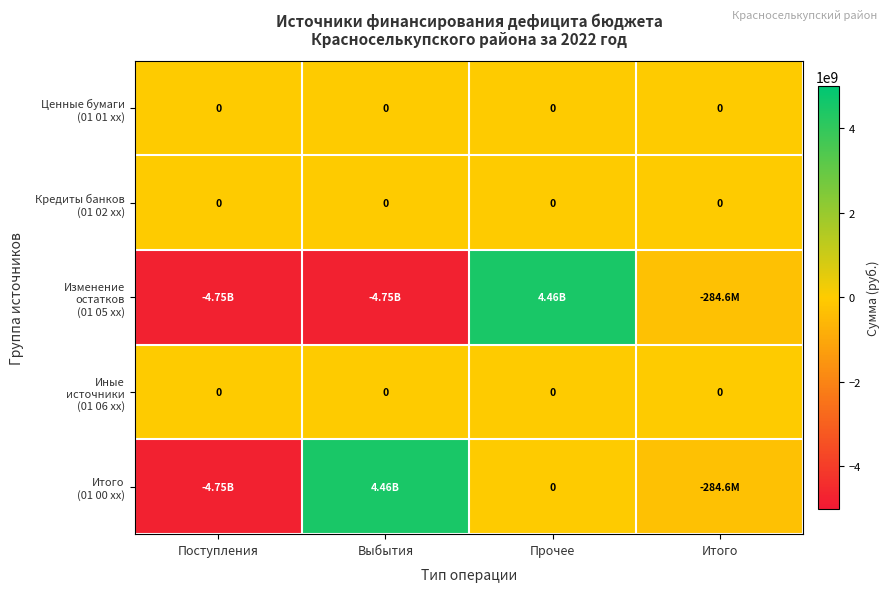

Which category has the highest value in the Изменение остатков (01 05 xx) series?

Прочее